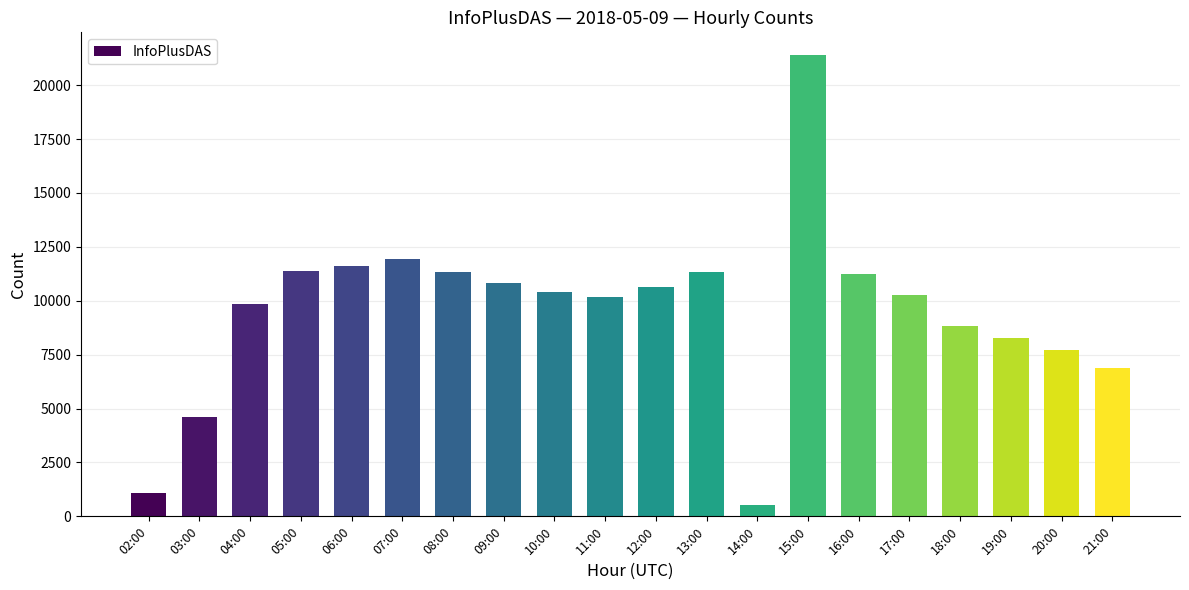

How many distinct data groups are displayed?

1